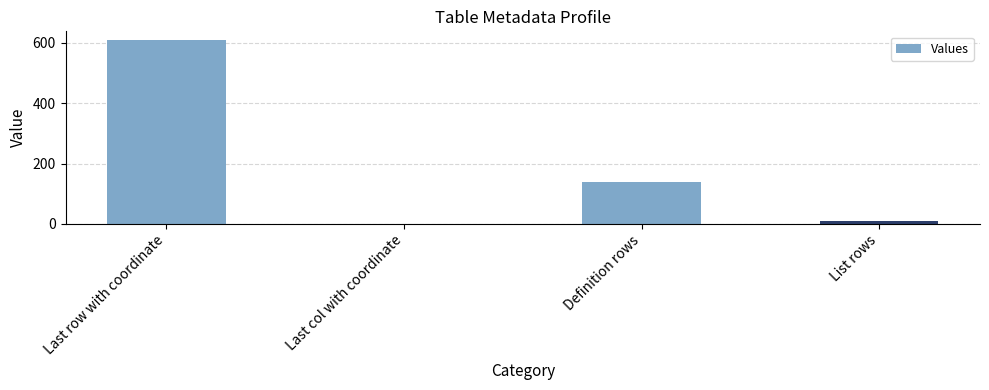

What value does the data have at Definition rows?

139